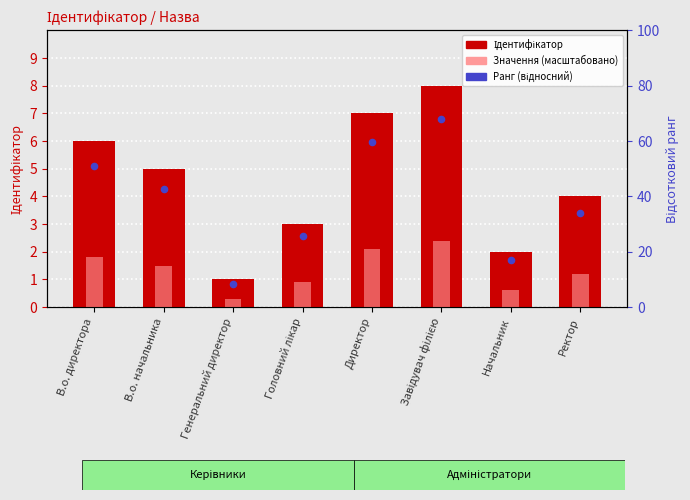

Is the value of Значення (масштабовано) at В.о. начальника greater than the value of Ідентифікатор at В.о. директора?

No